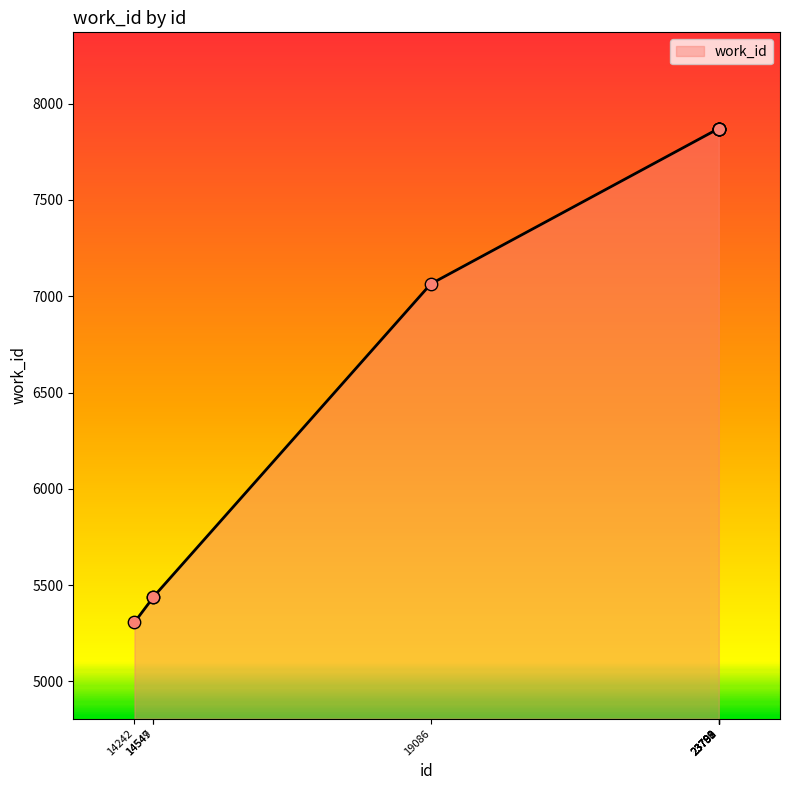

What is the change in value from 14549 to 23790?

+2432